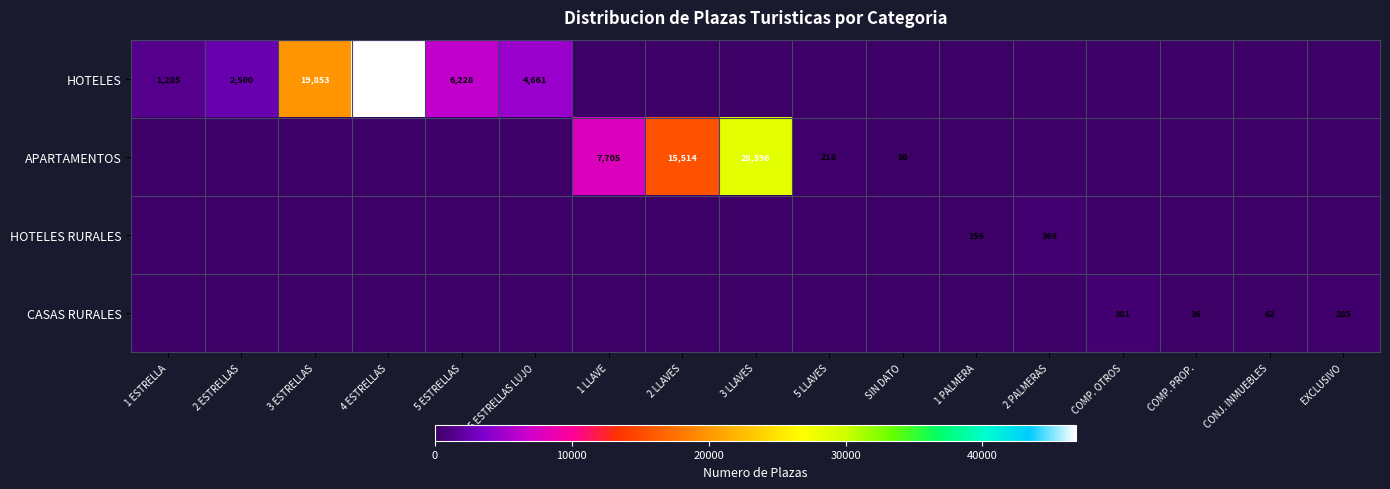

Is it true that APARTAMENTOS equals 3626 at 2 LLAVES?

False